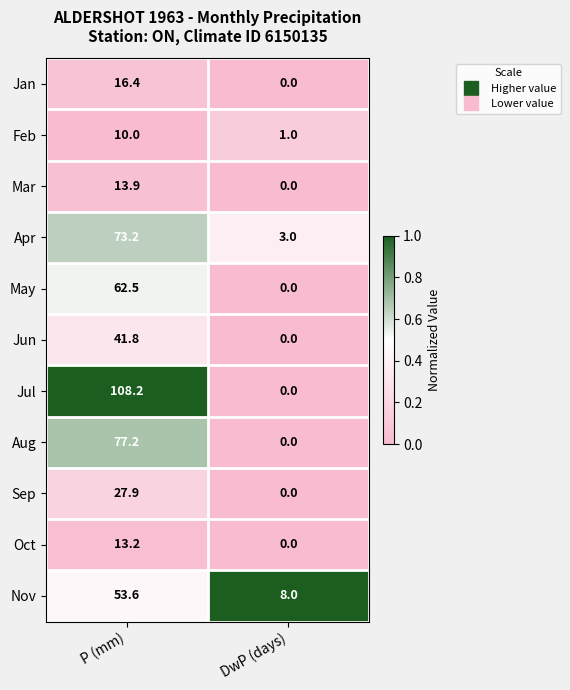

What is the spread (max minus min) of values at DwP (days)?

8.0